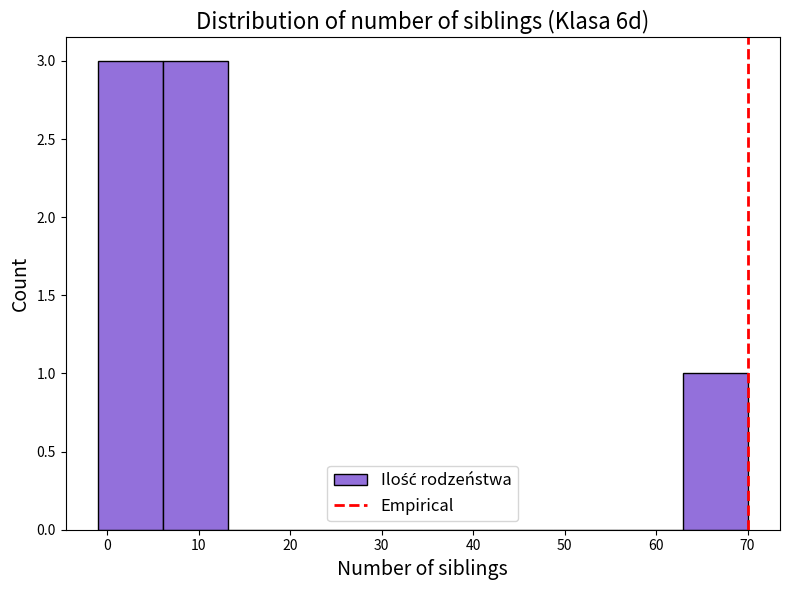

How tall is the bar that spans 6.1 to 13.2 on the x-axis? Neither the bar edges nor the heights are printed on the chart, so give them approximately, as read against the axes.

3